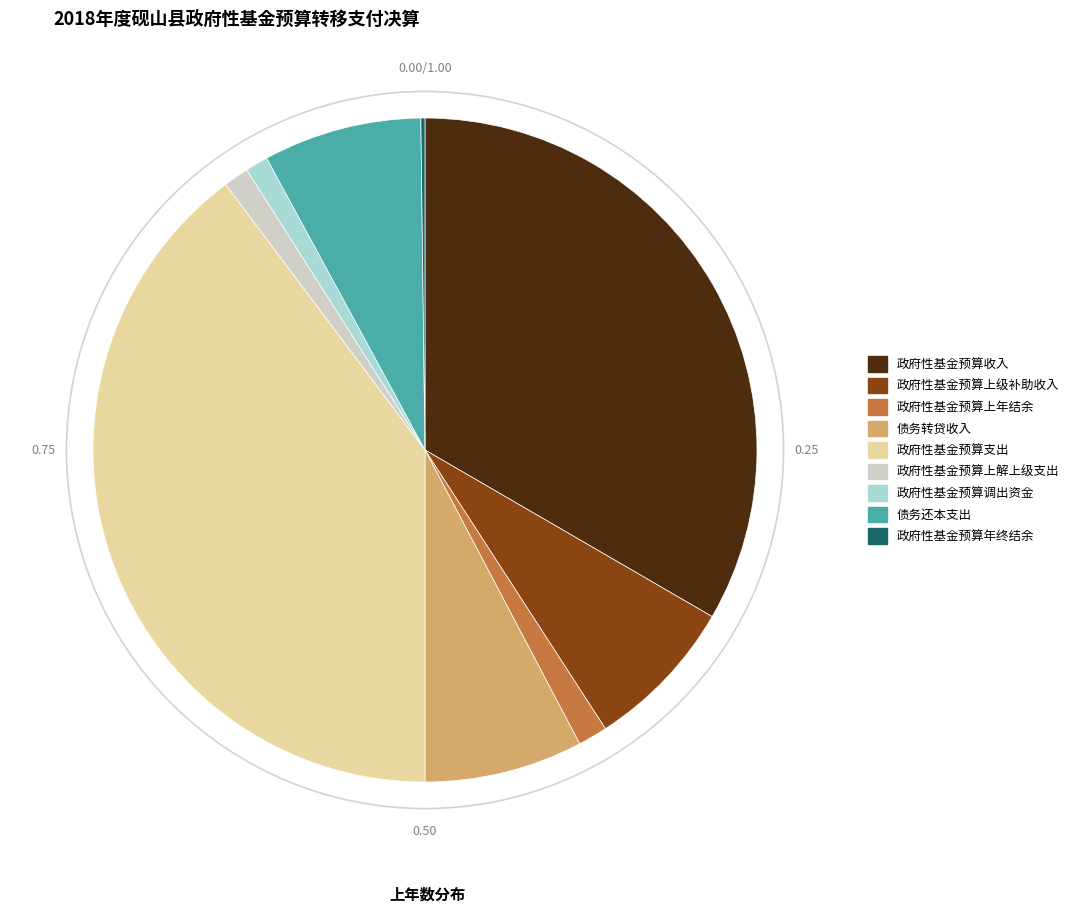

Which category has the biggest portion of the pie?

政府性基金预算支出